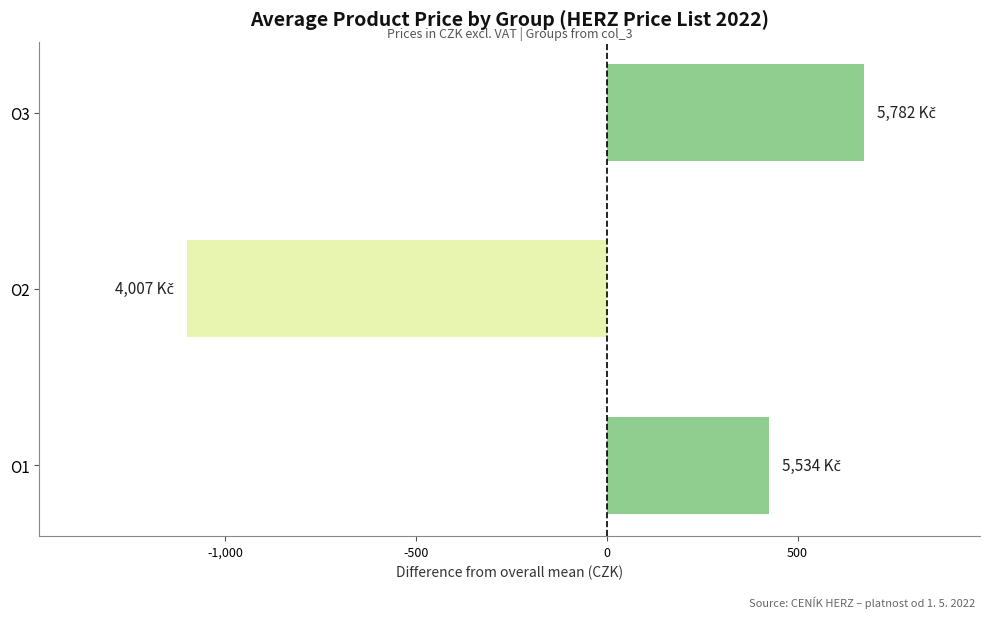

The value at O2 is -1100.7. True or false?

True